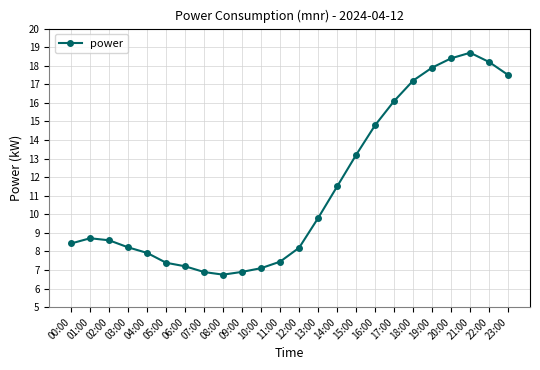

Reading right to left, extract all data points from this chart.

17.5	18.2	18.7	18.4	17.9	17.2	16.1	14.8	13.2	11.5	9.8	8.2	7.5	7.1	6.9	6.8	6.9	7.2	7.4	7.9	8.2	8.6	8.7	8.4